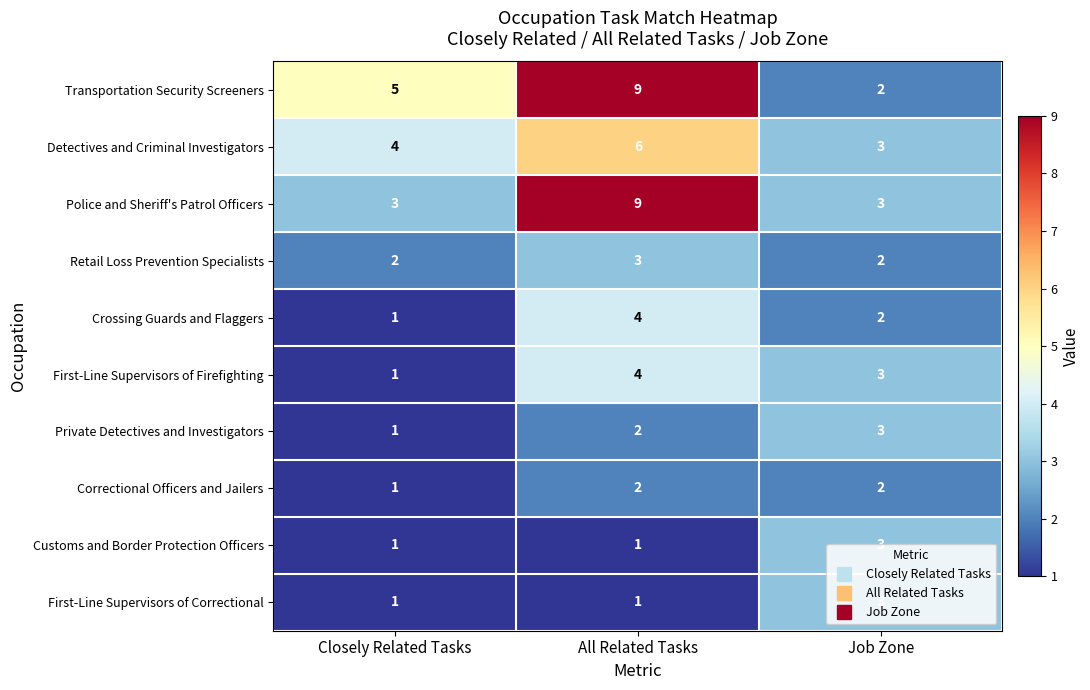

Is the value of Police and Sheriff's Patrol Officers at Job Zone greater than the value of First-Line Supervisors of Correctional at Closely Related Tasks?

Yes